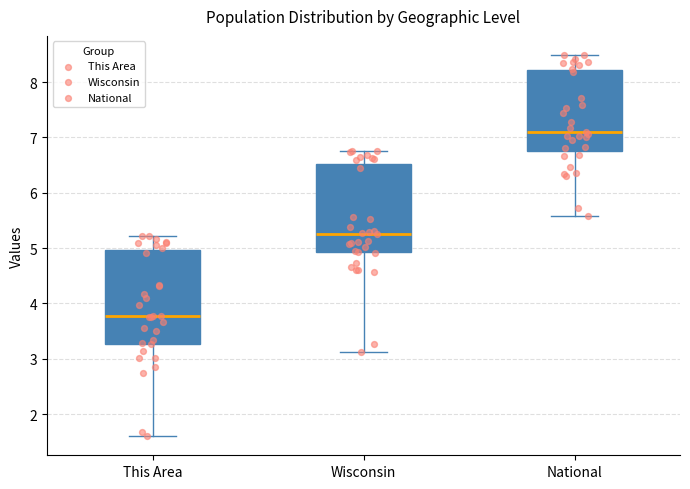

Which box has the highest median line?

National